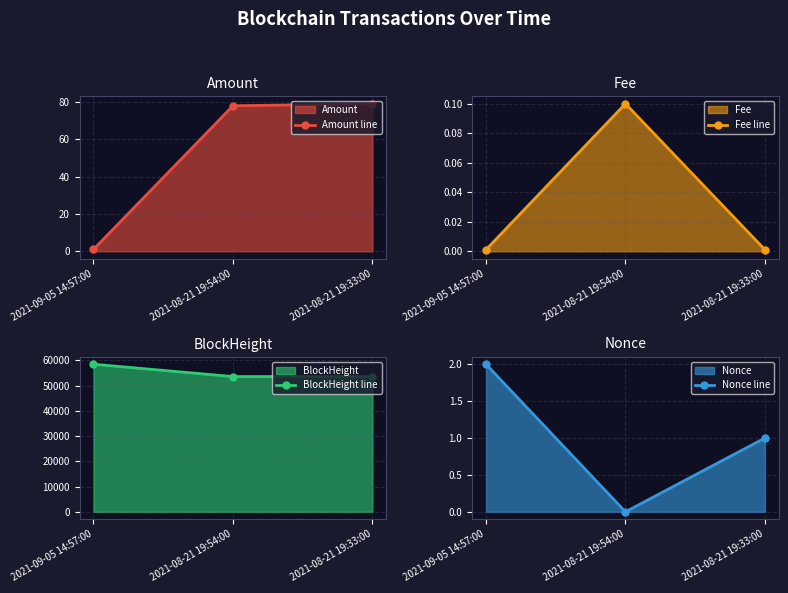

Is the value of BlockHeight line at 2021-08-21 19:54:00 greater than the value of Nonce line at 2021-08-21 19:54:00?

Yes